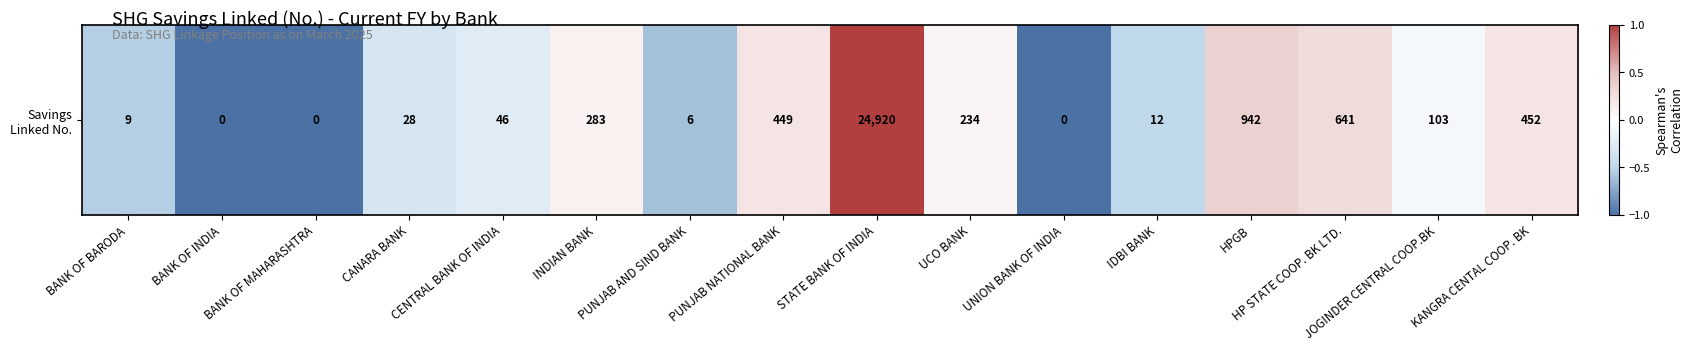

Where does the data first go above 0?

INDIAN BANK